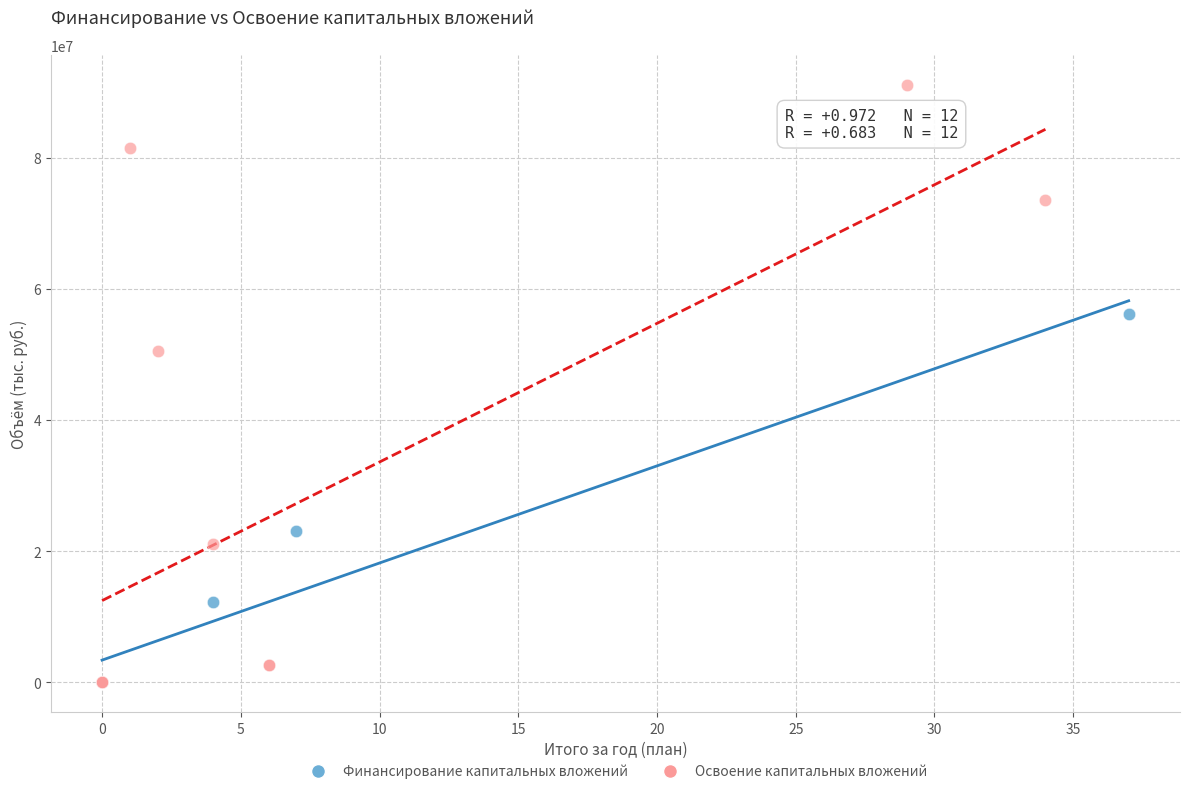

Which series reaches the maximum Y coordinate?

Освоение капитальных вложений